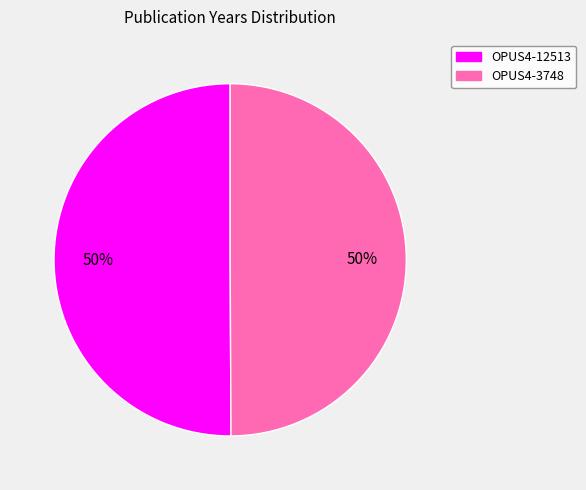

To the nearest percent, what percentage of the pie is OPUS4-12513?

50%